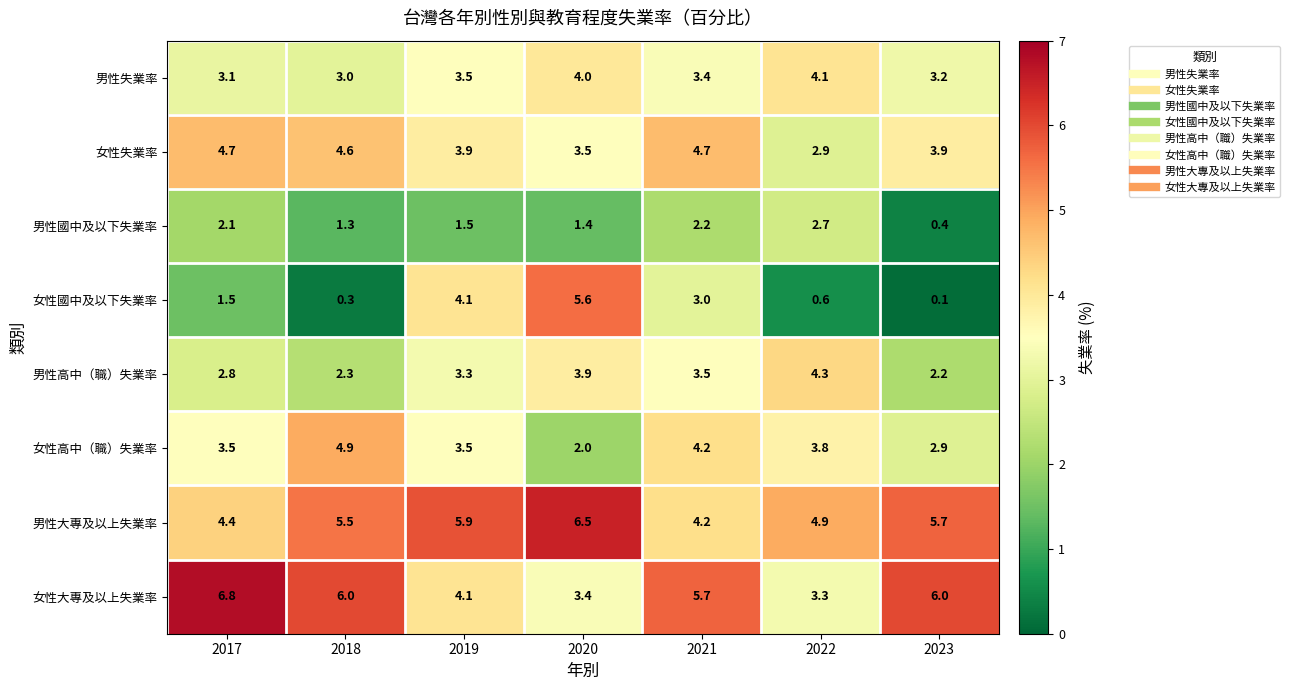

What is the greatest value displayed?

6.8